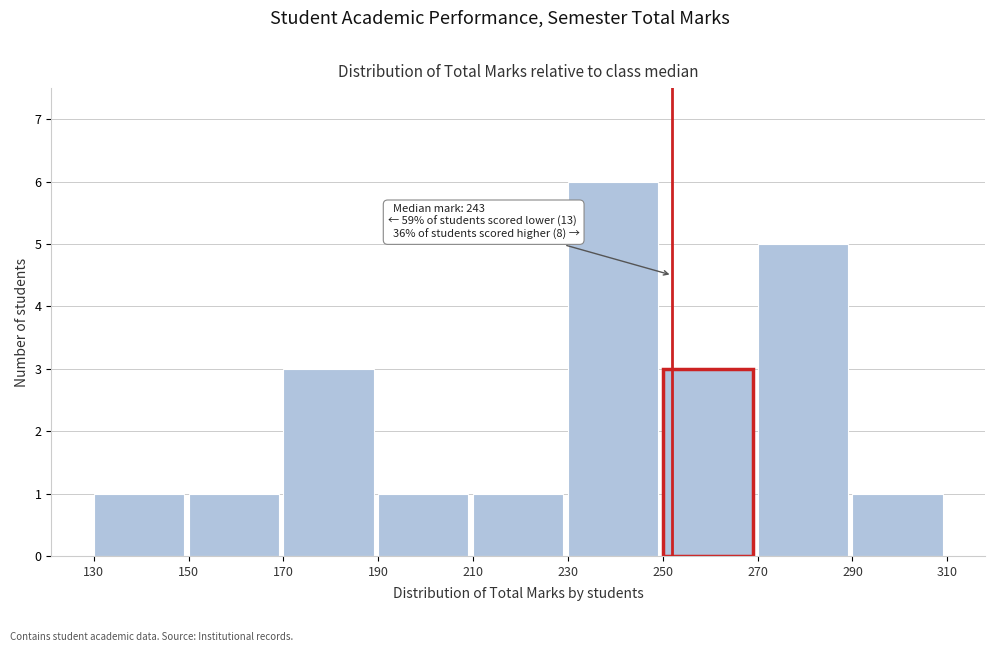

Which range on the x-axis has the tallest bar?

230 to 250